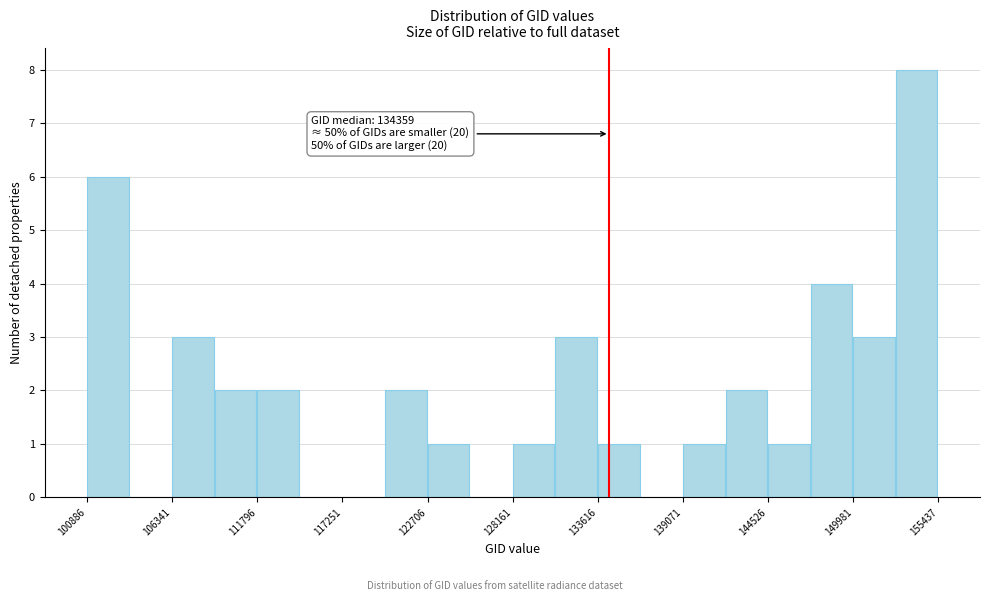

Read against the x-axis, roughly where is the centre of the tallest bar?

154000